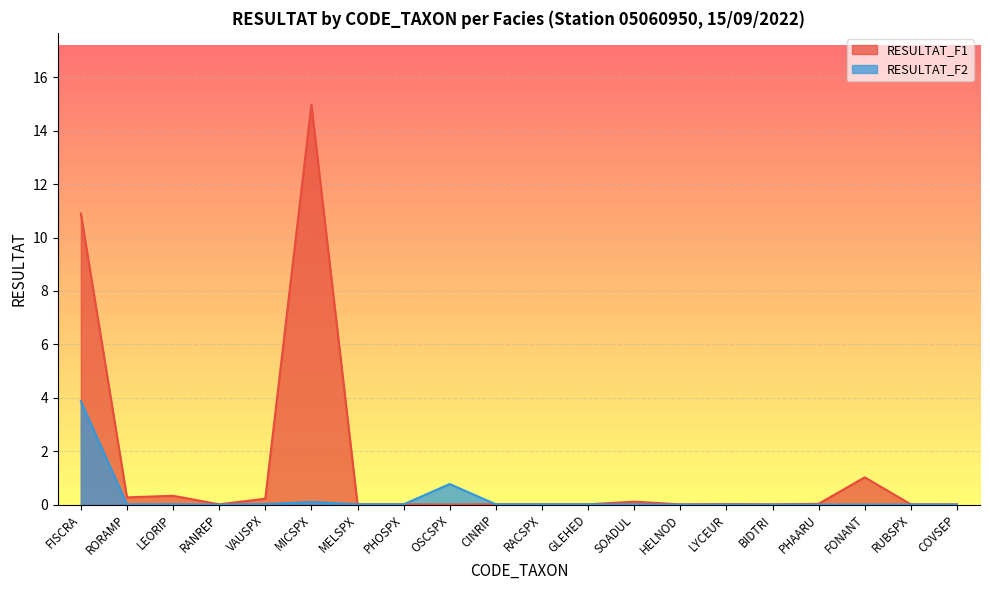

Is it true that RESULTAT_F2 equals 0.0 at RUBSPX?

True